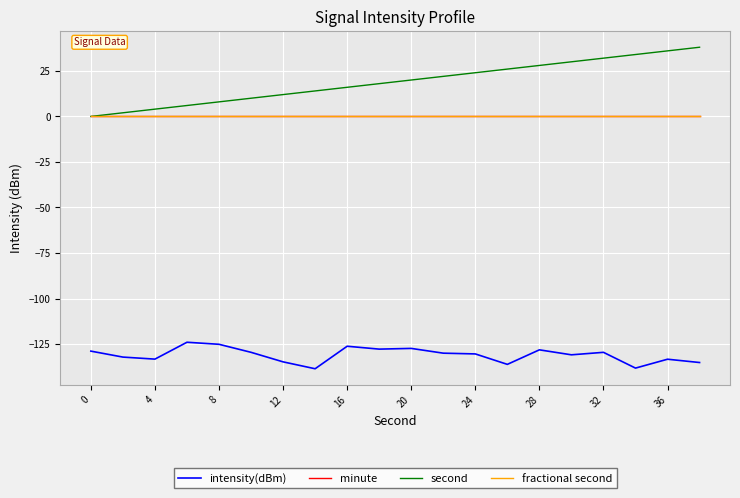

What is the average value of the intensity(dBm) series?

-131.0